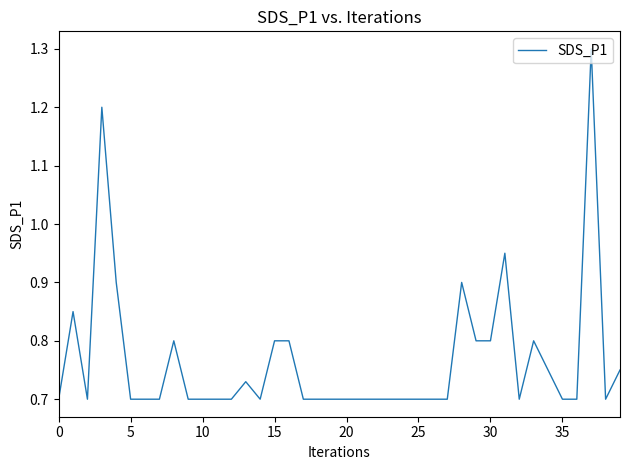

What is the difference between the second highest and minimum values?

0.5